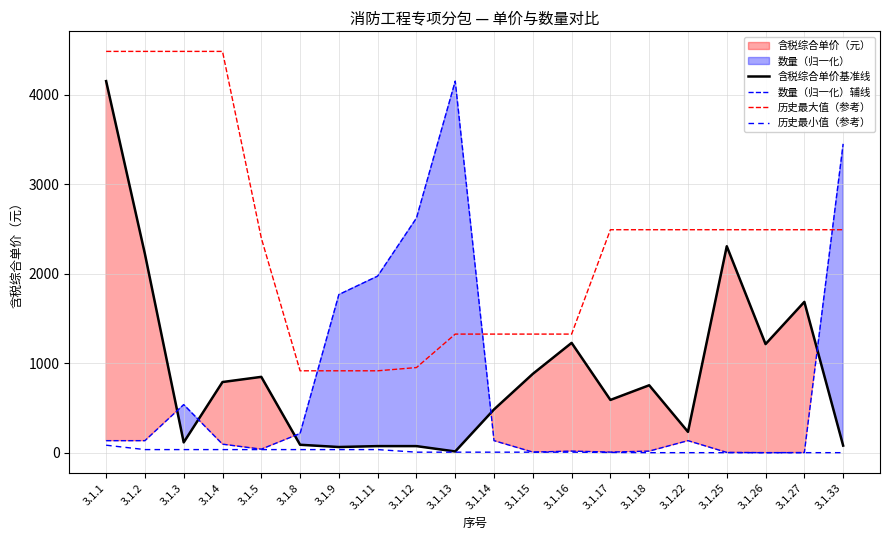

Reading left to right, list all the values displayed in this chart.

含税综合单价基准线: 3.1.1=4151.9	3.1.2=2220.9	3.1.3=115.0	3.1.4=789.4	3.1.5=847.2	3.1.8=88.5	3.1.9=63.3	3.1.11=73.4	3.1.12=73.4	3.1.13=13.7	3.1.14=483.6	3.1.15=880.7	3.1.16=1227.0	3.1.17=589.4	3.1.18=753.4	3.1.22=232.8	3.1.25=2306.9	3.1.26=1213.5	3.1.27=1685.2	3.1.33=79.1
数量（归一化）辅线: 3.1.1=134.3	3.1.2=134.3	3.1.3=537.3	3.1.4=95.1	3.1.5=39.3	3.1.8=214.6	3.1.9=1767.3	3.1.11=1973.4	3.1.12=2621.5	3.1.13=4151.9	3.1.14=134.3	3.1.15=6.5	3.1.16=17.5	3.1.17=6.5	3.1.18=17.5	3.1.22=134.3	3.1.25=3.0	3.1.26=0.3	3.1.27=1.3	3.1.33=3449.8
历史最大值（参考）: 3.1.1=4484.1	3.1.2=4484.1	3.1.3=4484.1	3.1.4=4484.1	3.1.5=2398.5	3.1.8=915.0	3.1.9=915.0	3.1.11=915.0	3.1.12=951.2	3.1.13=1325.2	3.1.14=1325.2	3.1.15=1325.2	3.1.16=1325.2	3.1.17=2491.4	3.1.18=2491.4	3.1.22=2491.4	3.1.25=2491.4	3.1.26=2491.4	3.1.27=2491.4	3.1.33=2491.4
历史最小值（参考）: 3.1.1=83.6	3.1.2=34.6	3.1.3=34.6	3.1.4=34.6	3.1.5=34.6	3.1.8=34.6	3.1.9=34.6	3.1.11=34.6	3.1.12=5.7	3.1.13=5.7	3.1.14=5.7	3.1.15=5.7	3.1.16=5.7	3.1.17=2.6	3.1.18=0.2	3.1.22=0.2	3.1.25=0.2	3.1.26=0.2	3.1.27=0.2	3.1.33=0.2